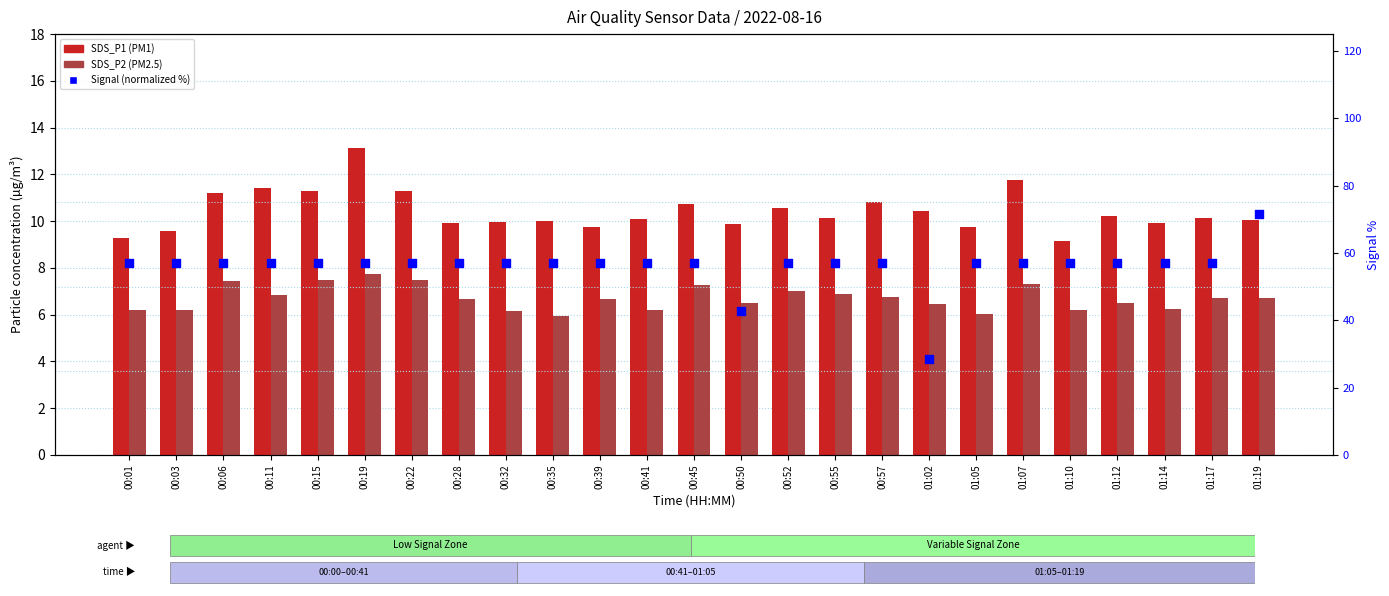

Which series contains the lowest Y value?

SDS_P2